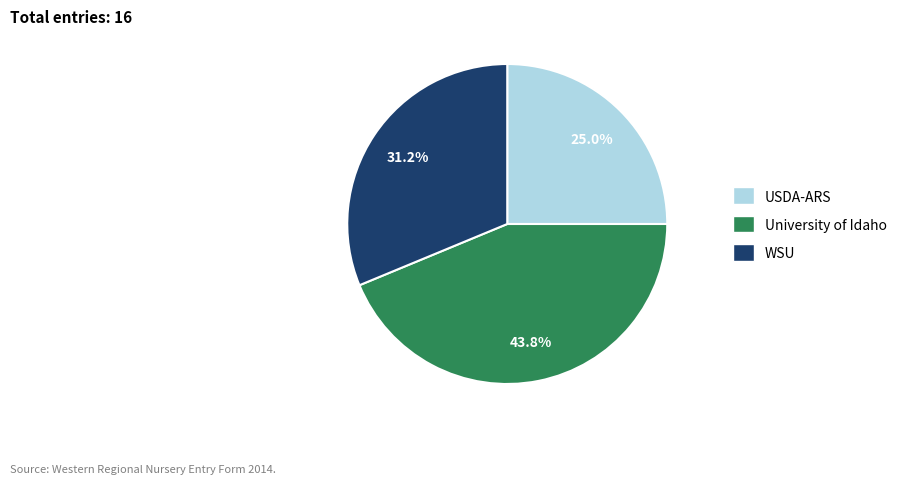

What is the smallest slice in the pie chart?

USDA-ARS